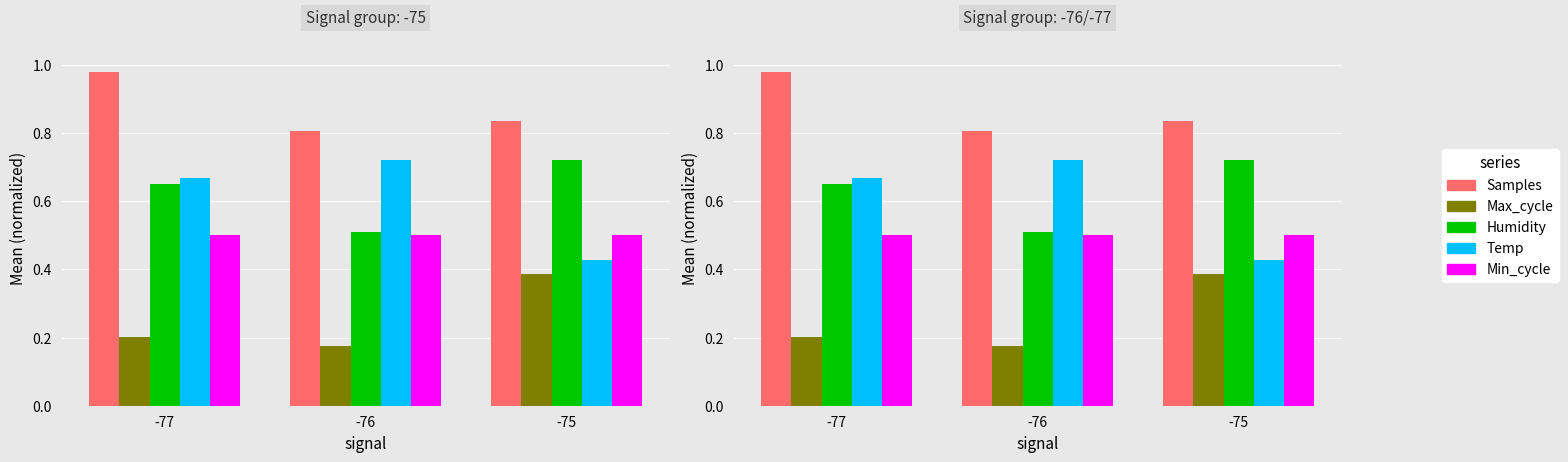

Reading right to left, transcribe all the data shown in this chart.

Samples: -75=0.8	-76=0.8	-77=1.0
Max_cycle: -75=0.4	-76=0.2	-77=0.2
Humidity: -75=0.7	-76=0.5	-77=0.7
Temp: -75=0.4	-76=0.7	-77=0.7
Min_cycle: -75=0.5	-76=0.5	-77=0.5